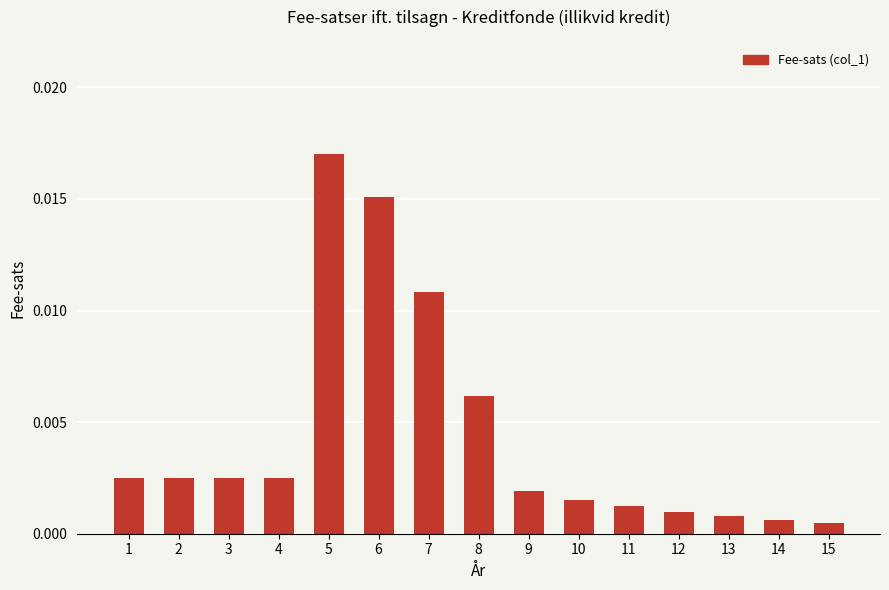

Between 3 and 8, which is larger?

8